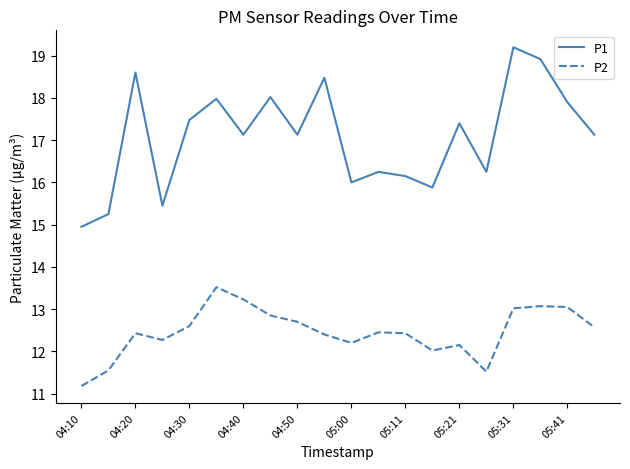

True or false: P2 and P1 intersect in this chart.

False